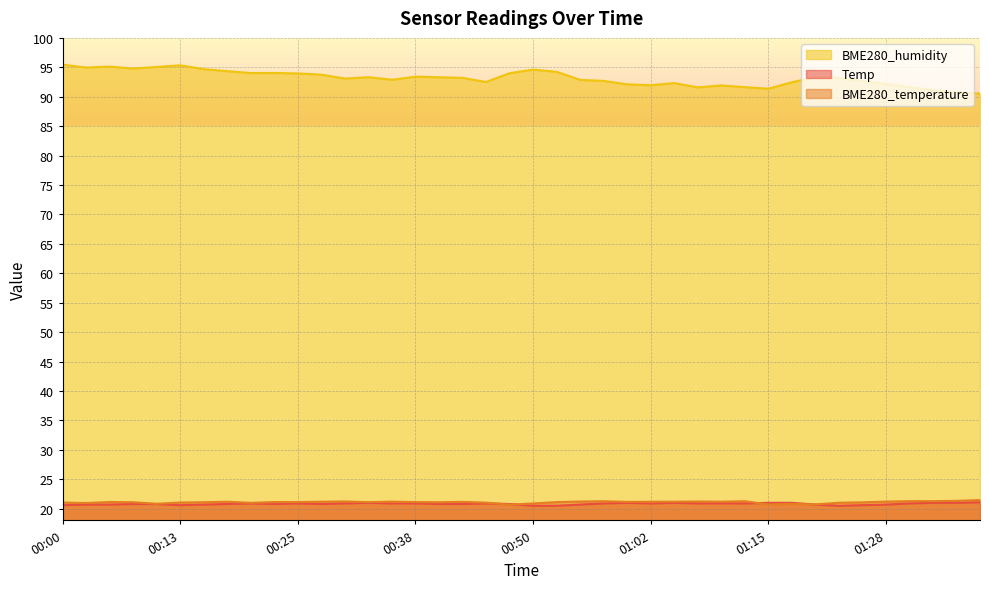

Where do BME280_temperature and Temp first cross each other?

00:45 and 00:47